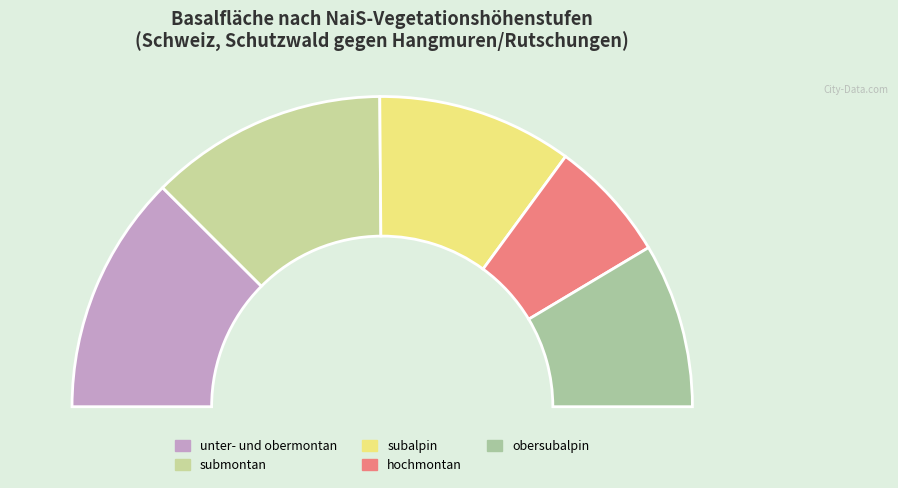

What is the change in value from unter- und obermontan to hochmontan?

-21.9